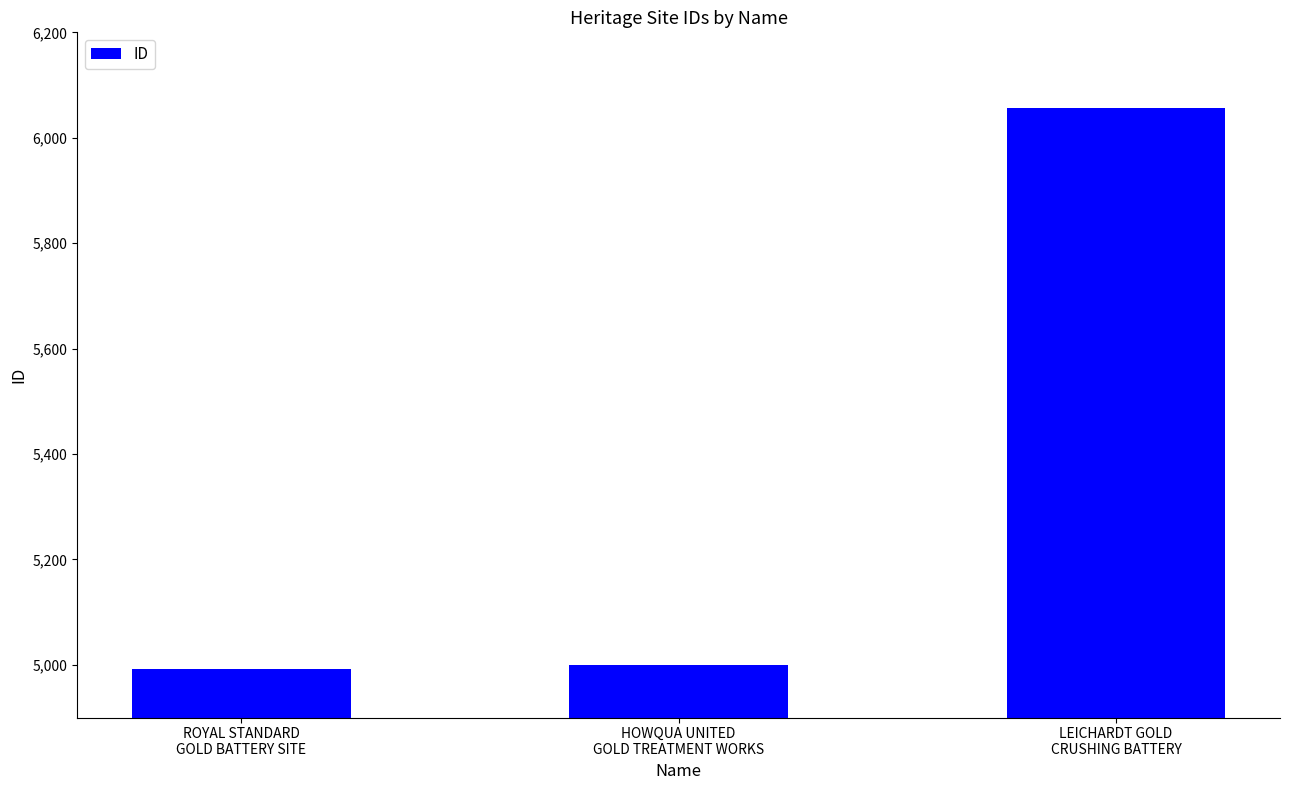

The value at LEICHARDT GOLD
CRUSHING BATTERY is 6057. True or false?

True